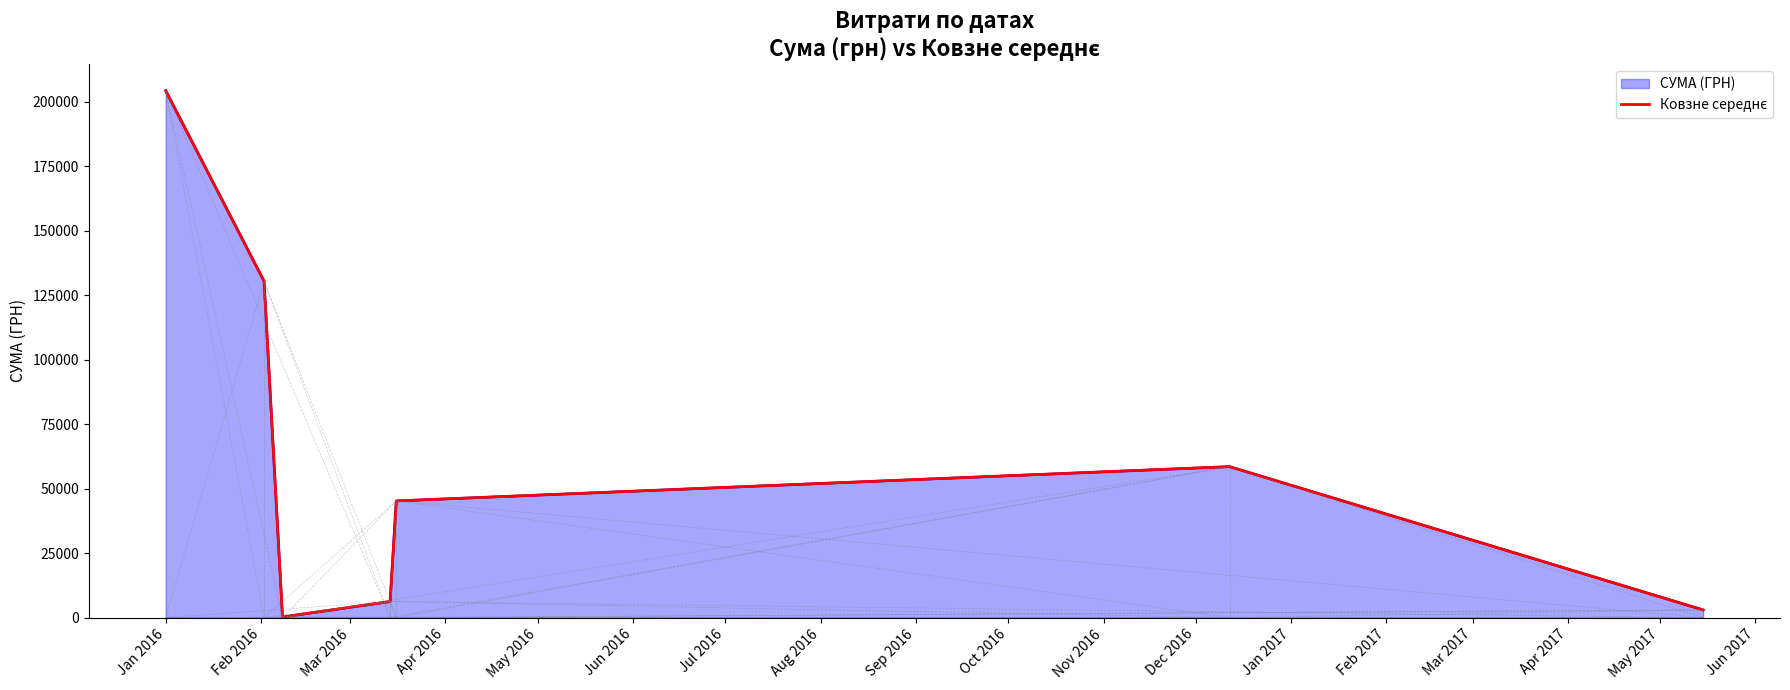

How many points are lower than both their immediate neighbors (excluding endpoints)?

1